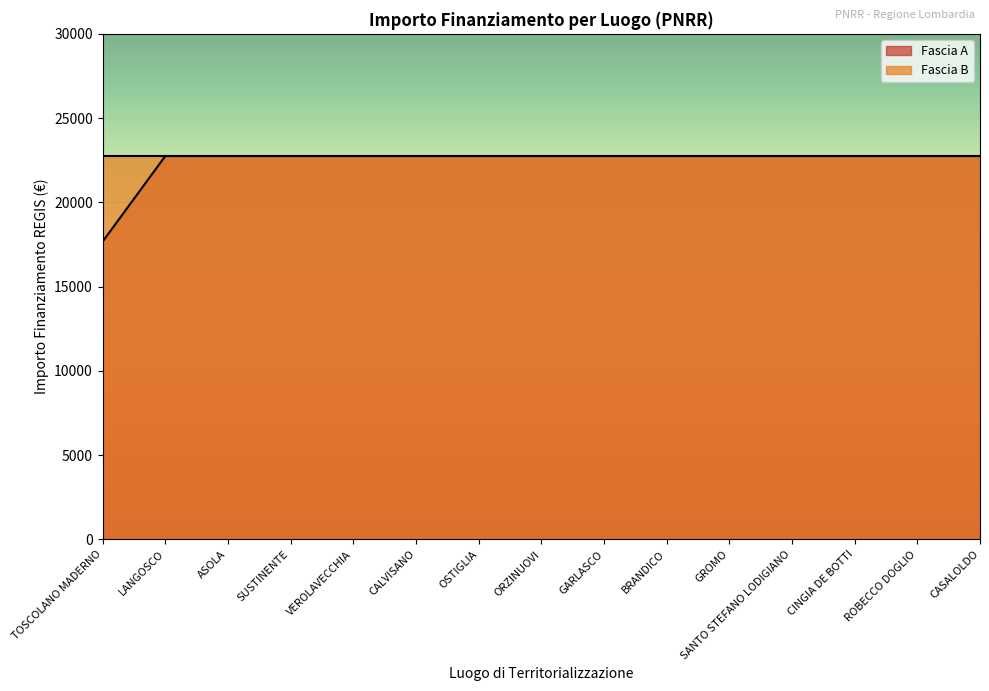

The value at LANGOSCO is 22750.0. True or false?

True